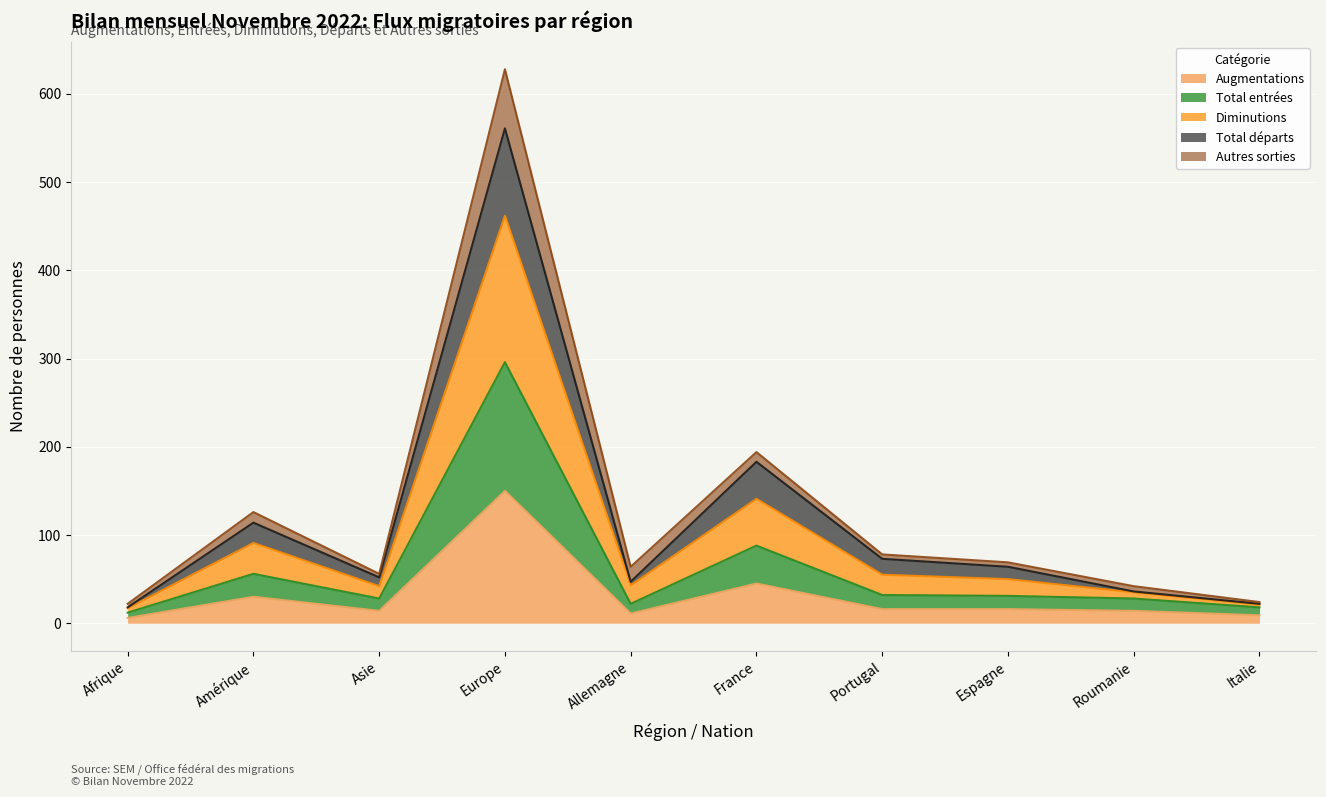

Which series changed the most between Asie and Espagne?

Diminutions